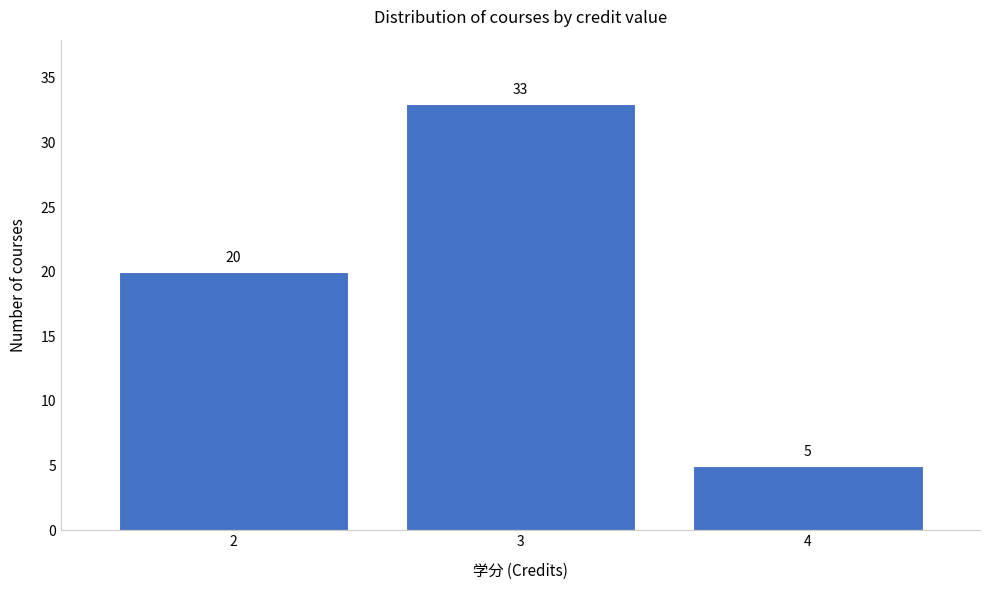

Over which range of the x-axis is the bar tallest?

2.5 to 3.5